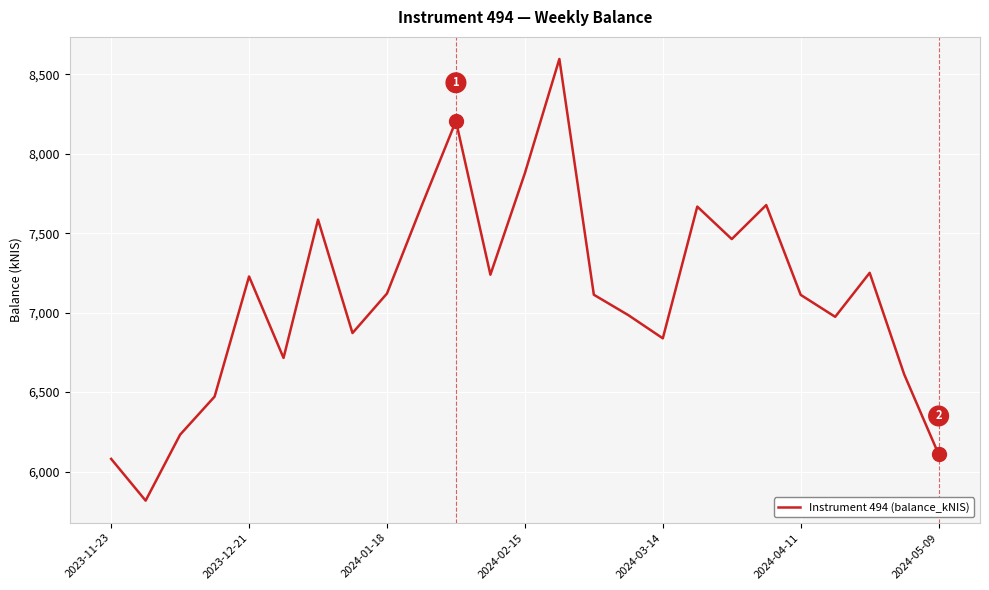

What is the difference between the maximum and minimum values?

2779.3